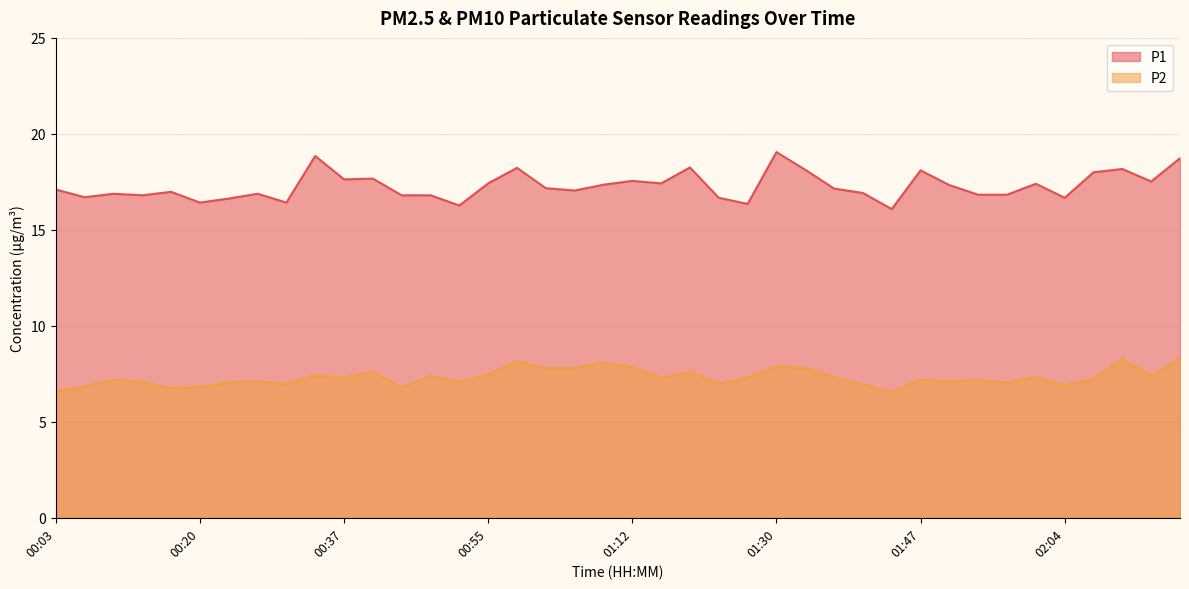

What is the sum of the P1 values at 00:10 and 01:50?

34.2